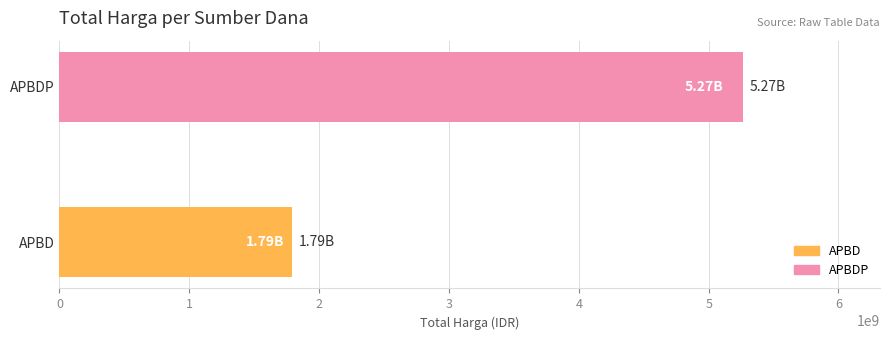

How many bars are there in total?

2